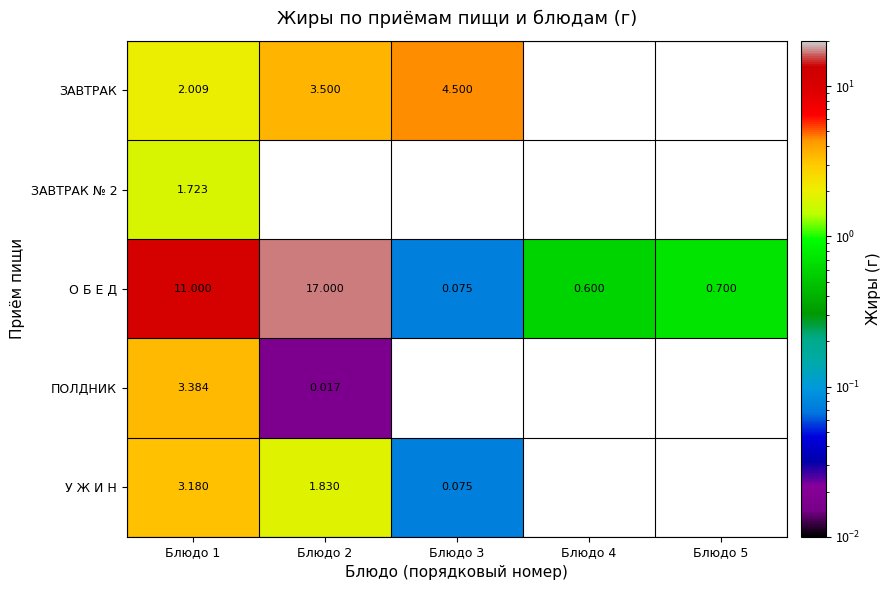

Rank the categories by О Б Е Д value from lowest to highest.

Блюдо 3, Блюдо 4, Блюдо 5, Блюдо 1, Блюдо 2